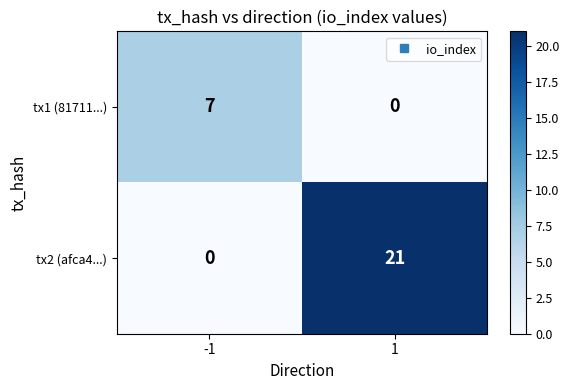

What is the highest value of the tx1 (81711...) series?

7